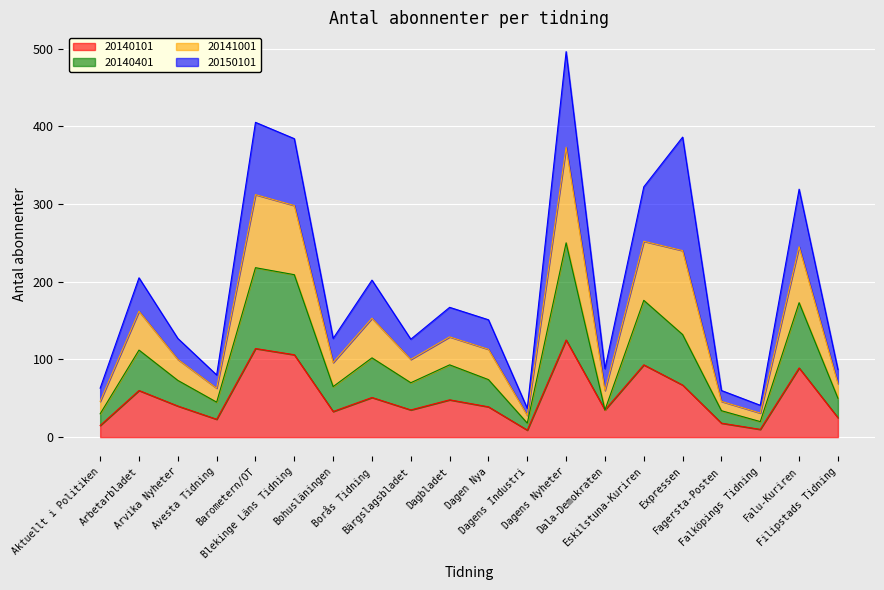

Between Falu-Kuriren and Barometern/OT, which is larger?

Barometern/OT